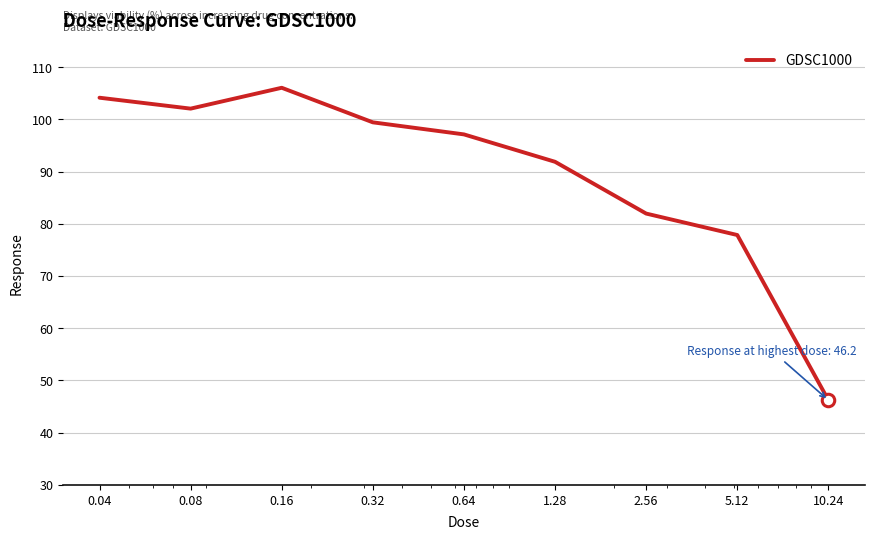

What is the minimum value shown in the chart?

46.2